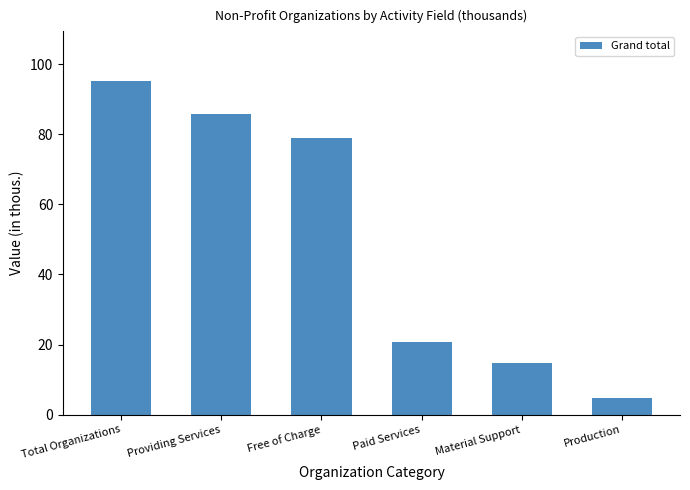

The chart shows a value of 141.7 at Total Organizations. True or false?

False